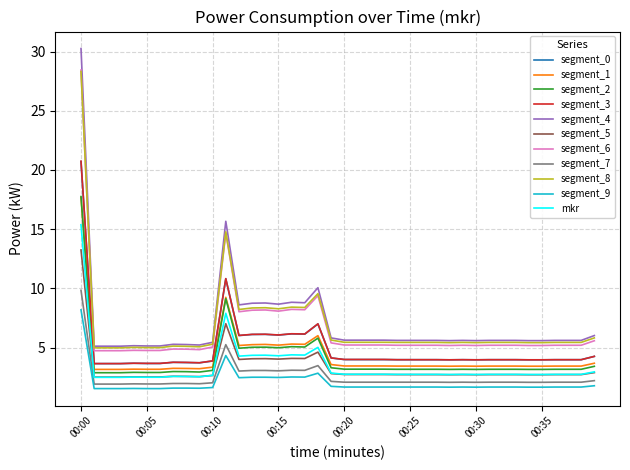

Which label corresponds to the largest value in the chart?

00:00